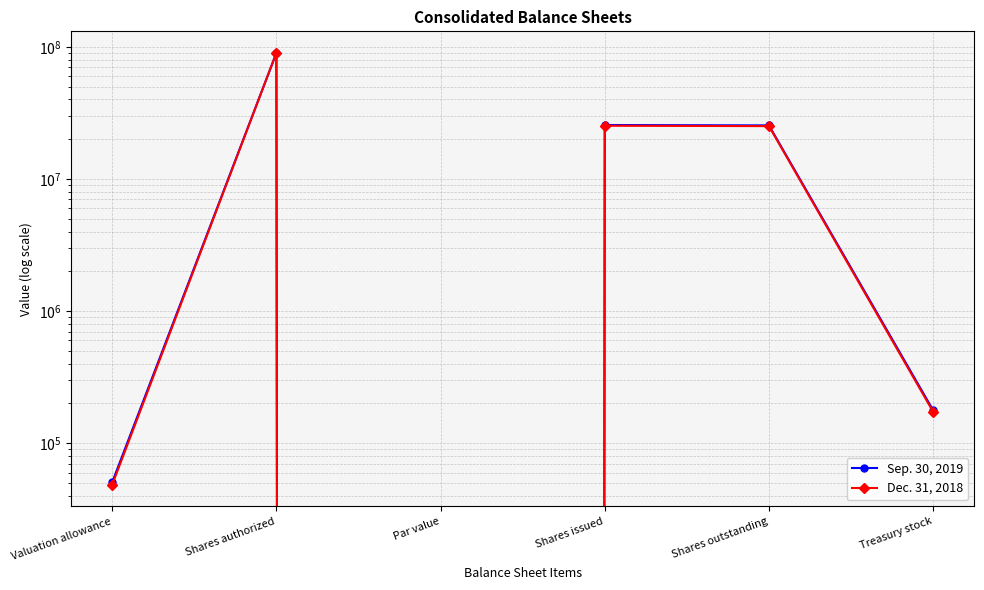

Which has a higher value, Treasury stock or Shares authorized?

Shares authorized